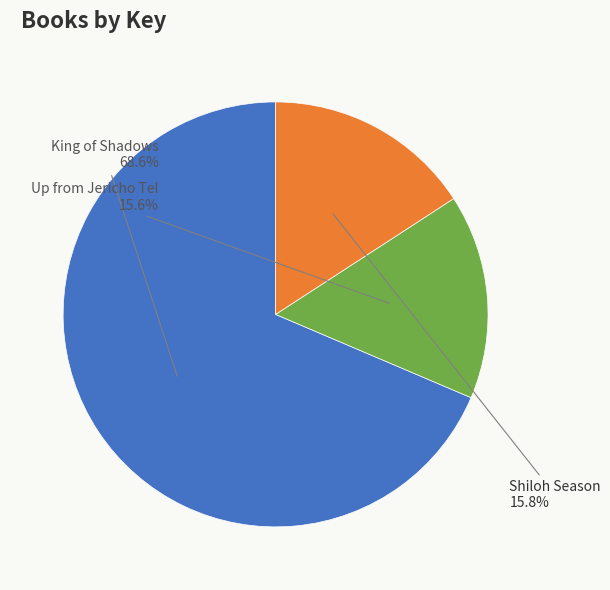

How much of the chart is everything except King of Shadows?

31.4%